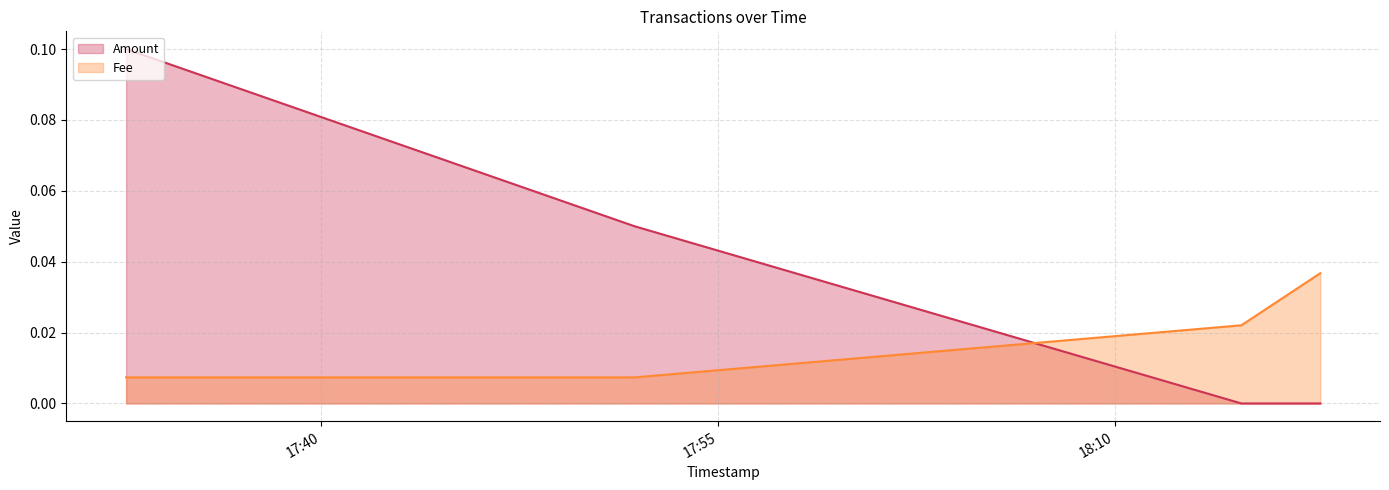

Reading left to right, transcribe all the data shown in this chart.

Amount: 2019-07-08 17:32:38=0.1	2019-07-08 17:51:51=0.1	2019-07-08 18:14:47=0.0	2019-07-08 18:17:46=0.0
Fee: 2019-07-08 17:32:38=0.0	2019-07-08 17:51:51=0.0	2019-07-08 18:14:47=0.0	2019-07-08 18:17:46=0.0